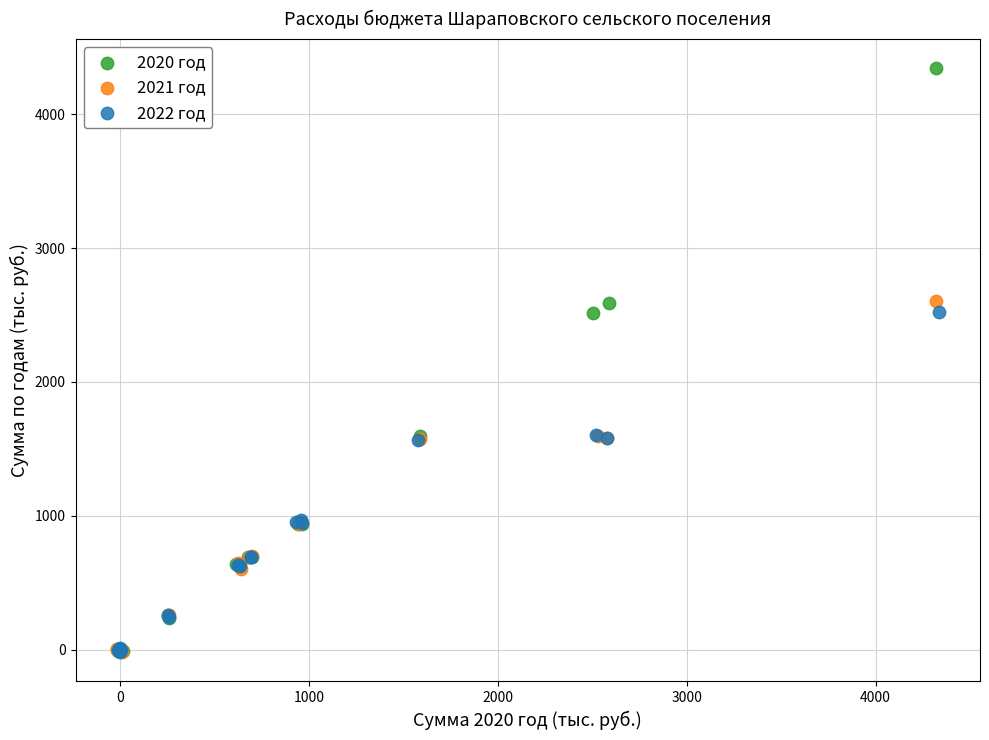

Which series has the widest spread of Y values?

2020 год